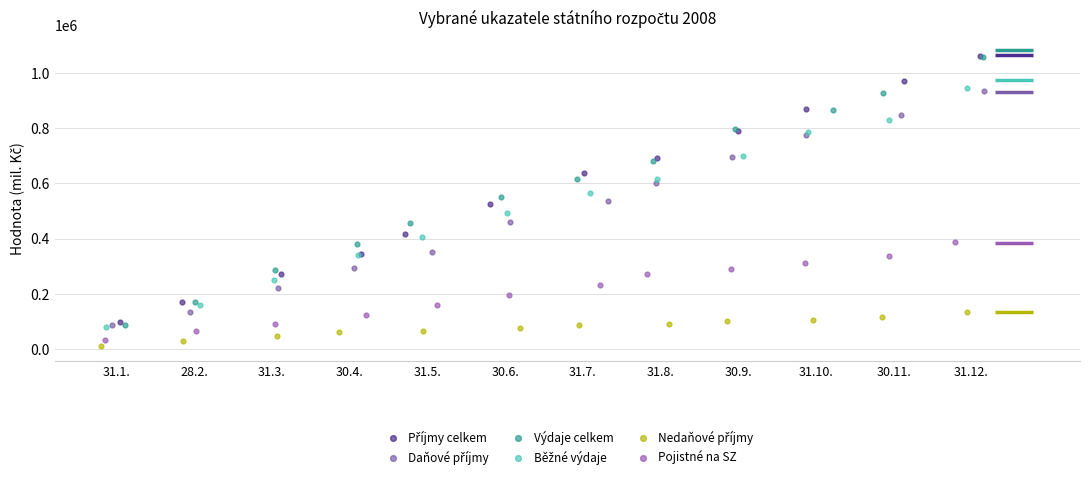

Which series has the widest spread of Y values?

Výdaje celkem